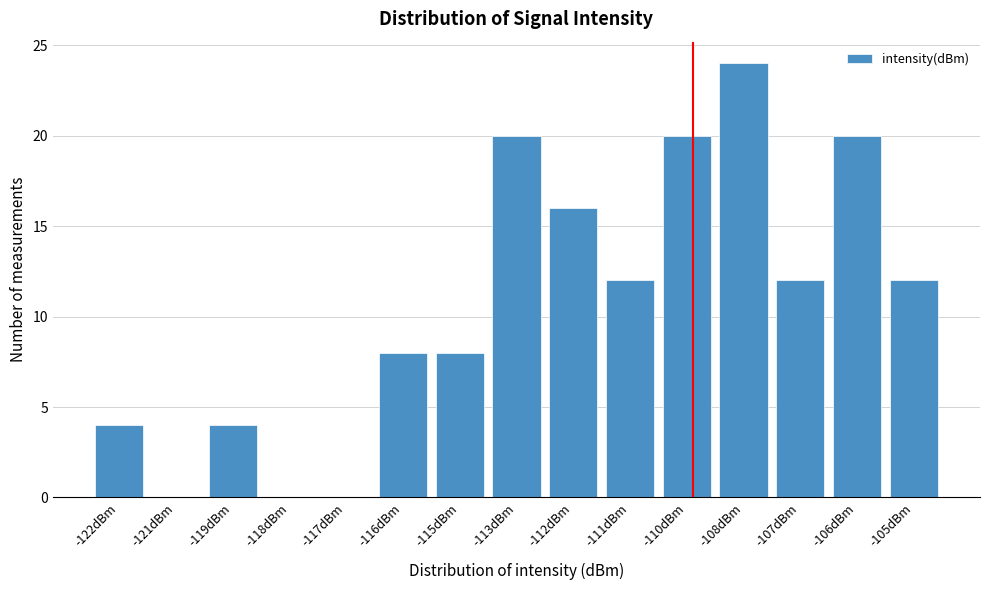

Reading right to left, list all the values displayed in this chart.

-105dBm=12	-106dBm=20	-107dBm=12	-108dBm=24	-110dBm=20	-111dBm=12	-112dBm=16	-113dBm=20	-115dBm=8	-116dBm=8	-117dBm=0	-118dBm=0	-119dBm=4	-121dBm=0	-122dBm=4